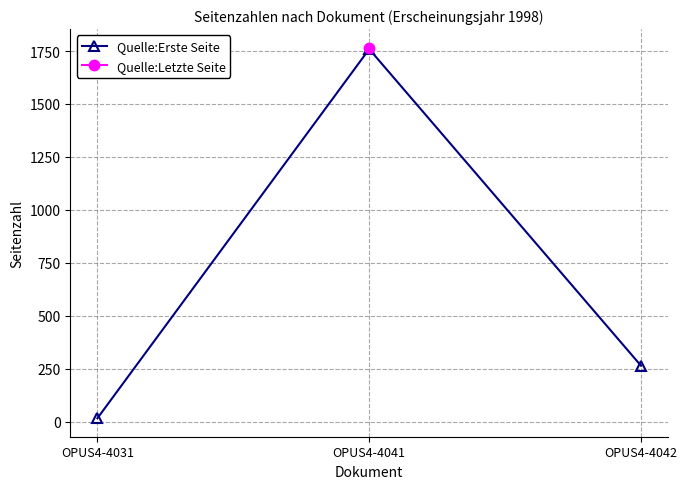

List the labels in order of value, largest first.

OPUS4-4041, OPUS4-4042, OPUS4-4031